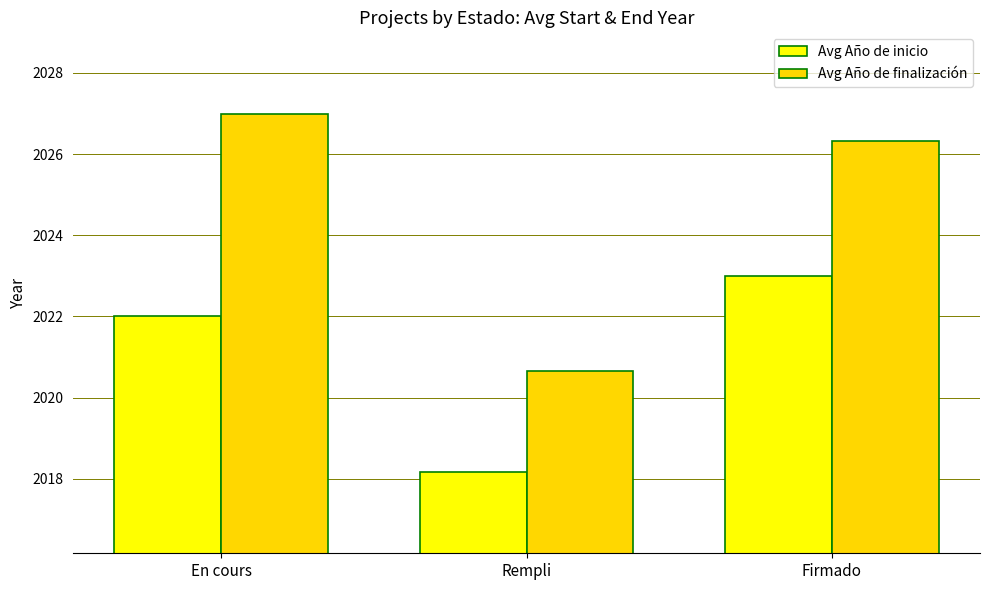

What is the difference between the highest and lowest values at Rempli?

2.5